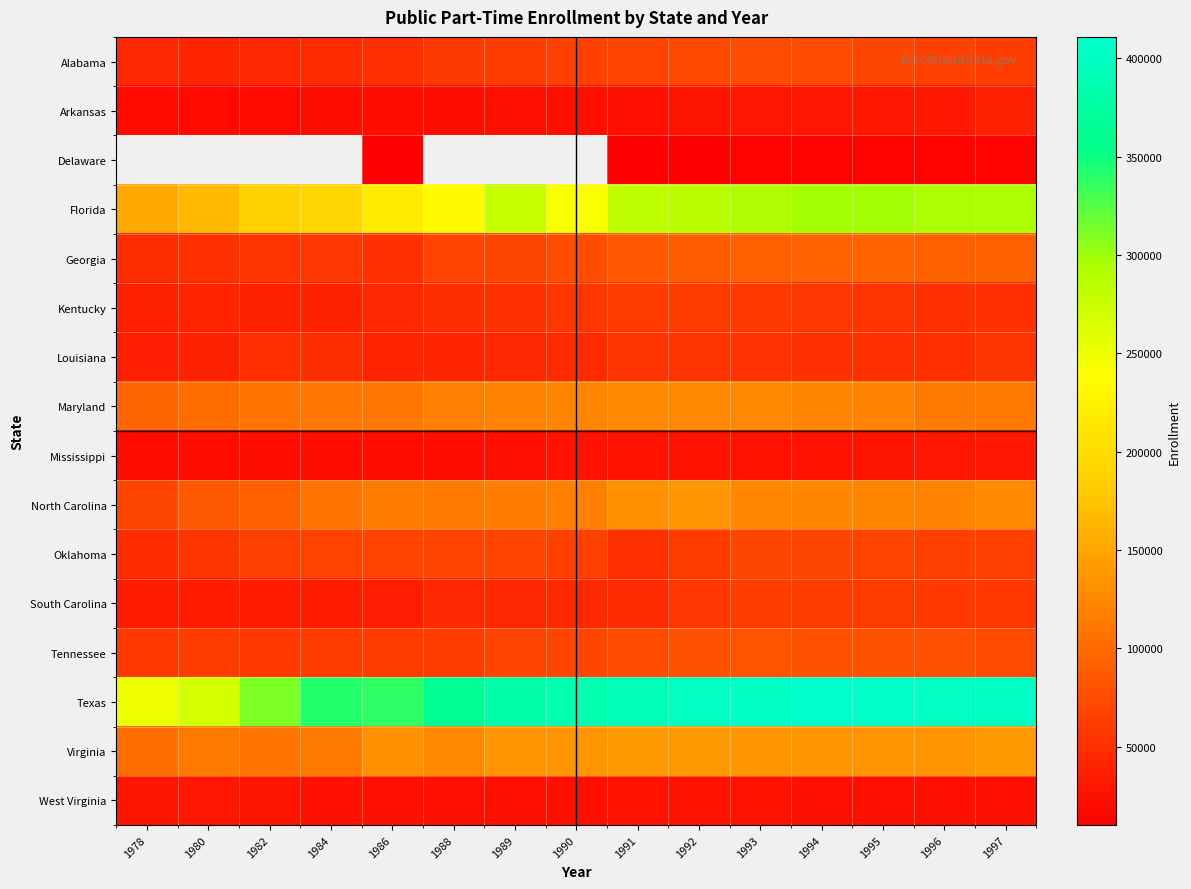

At which label does Kentucky reach its peak?

1991